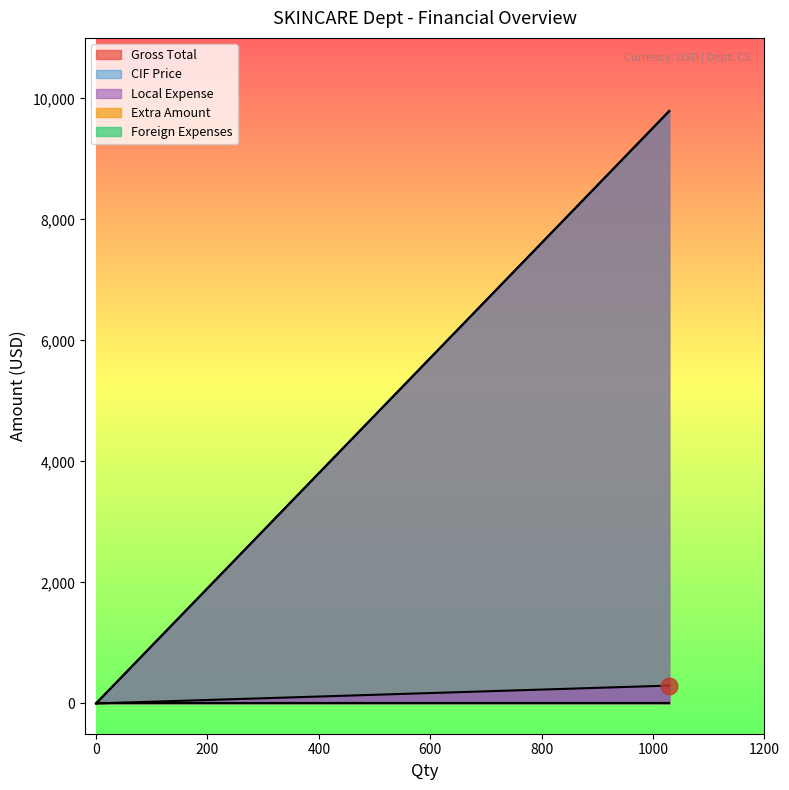

Reading right to left, transcribe all the data shown in this chart.

Gross Total: 1029=9791.0	1029=9791.0	0=0.0
CIF Price: 1029=9791.0	1029=9791.0	0=0.0
Local Expense: 1029=295.4	1029=295.4	0=0.0